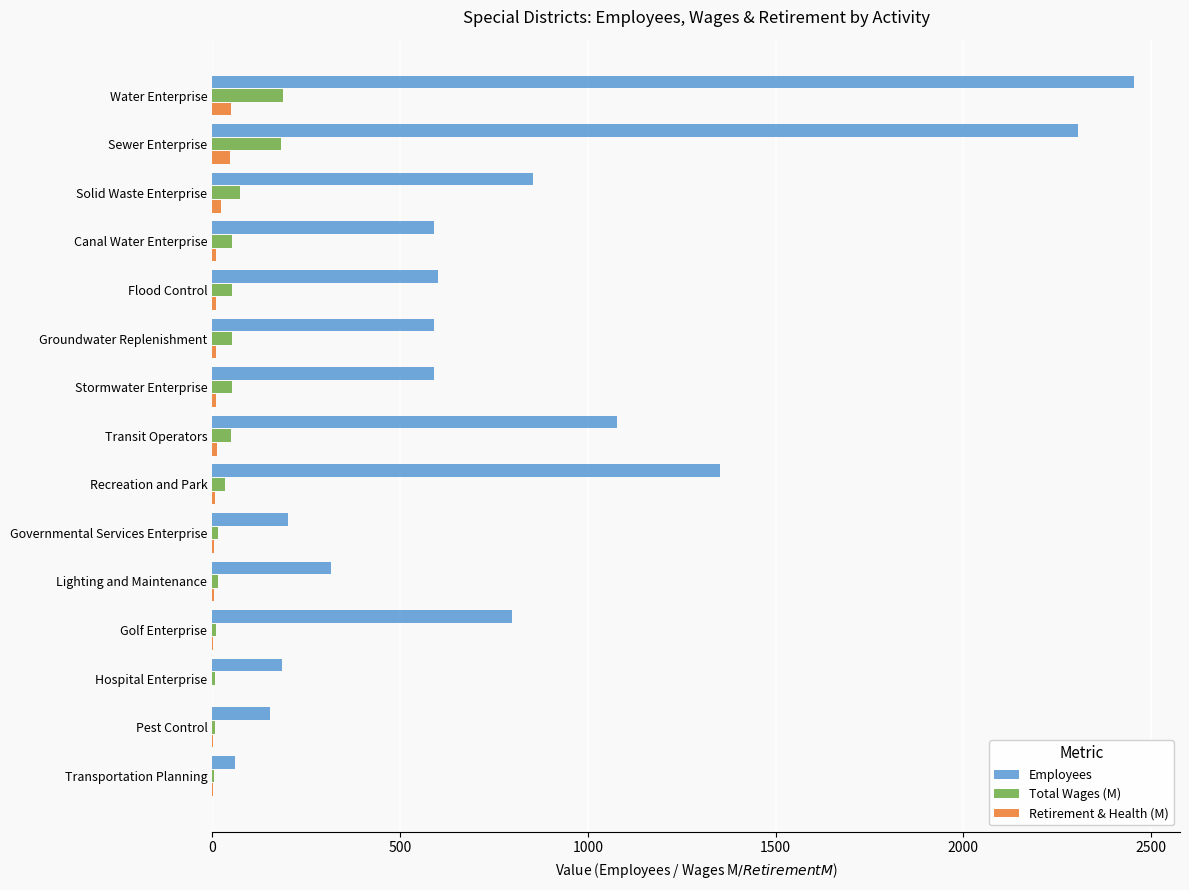

How many series are shown in this chart?

3